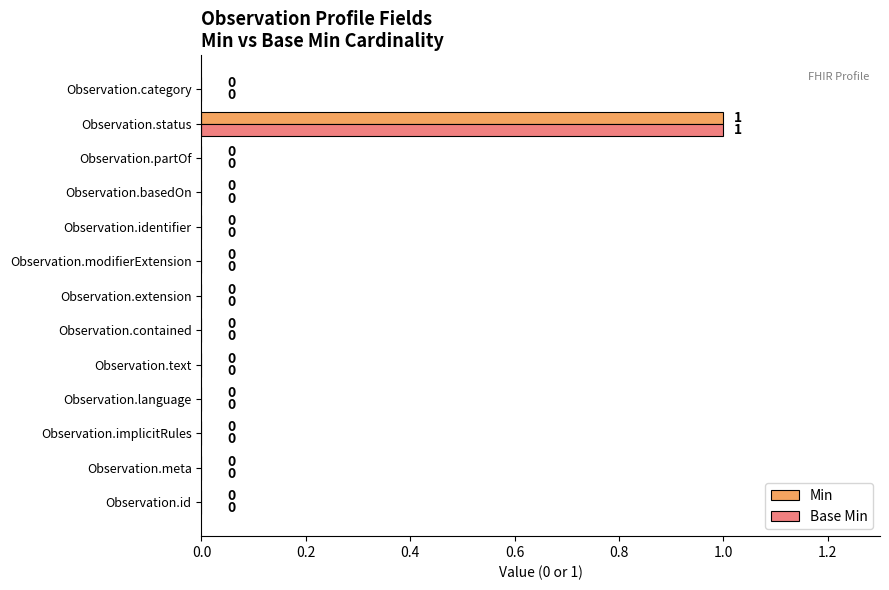

Is it true that Min equals 0 at Observation.modifierExtension?

True